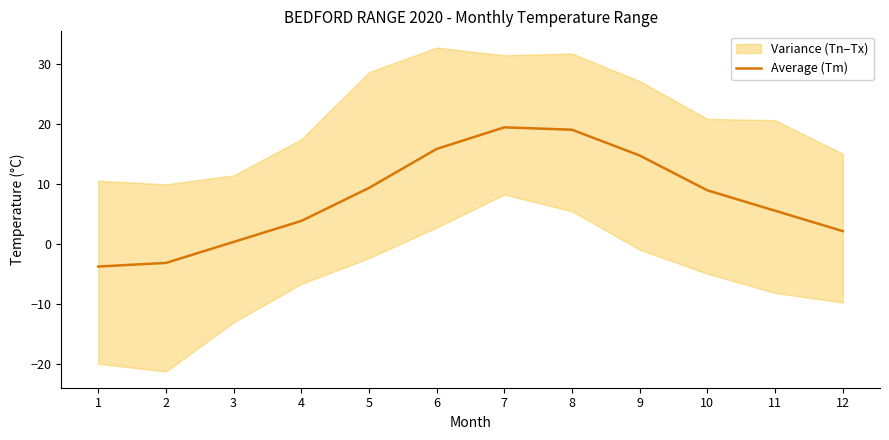

List the labels in order of value, smallest first.

1, 2, 3, 12, 4, 11, 10, 5, 9, 6, 8, 7